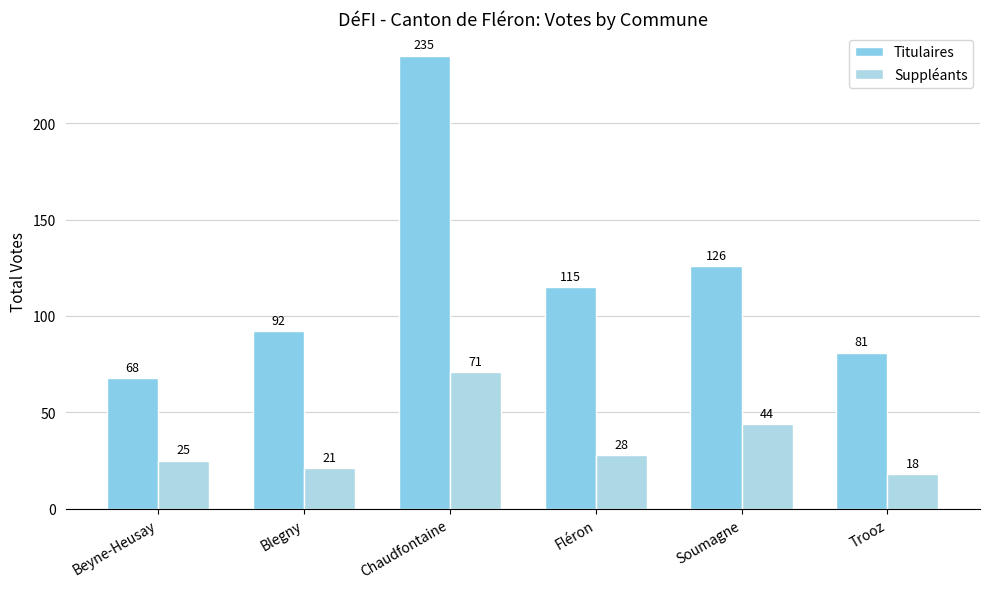

The value of Titulaires at Beyne-Heusay is 101. True or false?

False